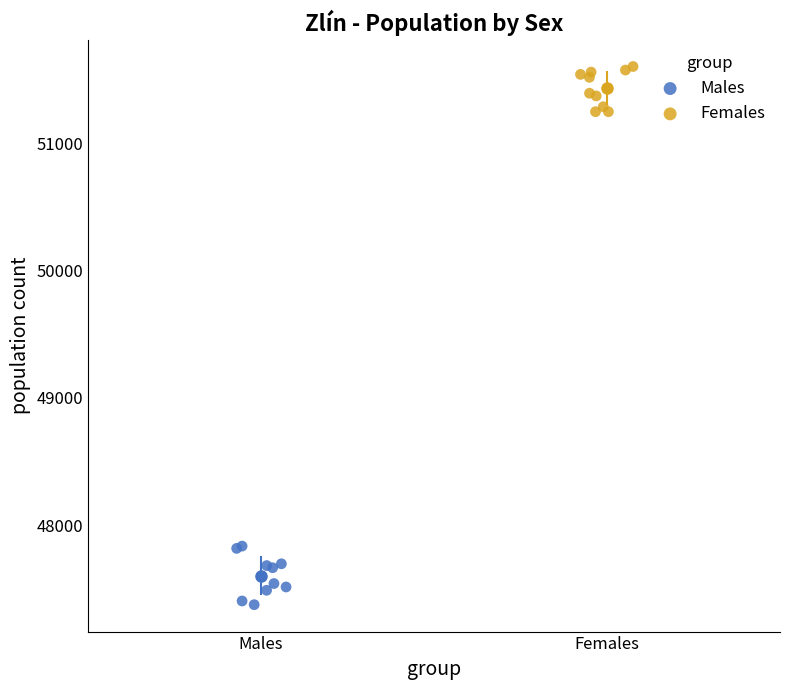

Which series contains the lowest Y value?

Males